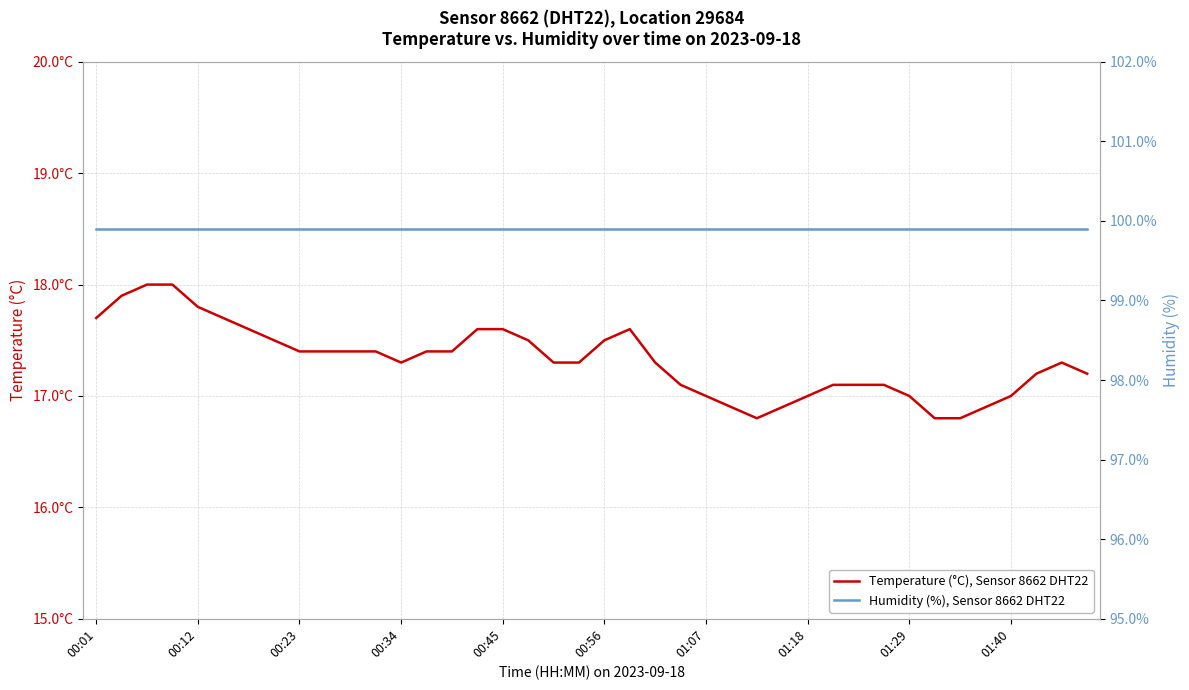

In Temperature (°C), Sensor 8662 DHT22, how many points are lower than both neighbors (excluding endpoints)?

2